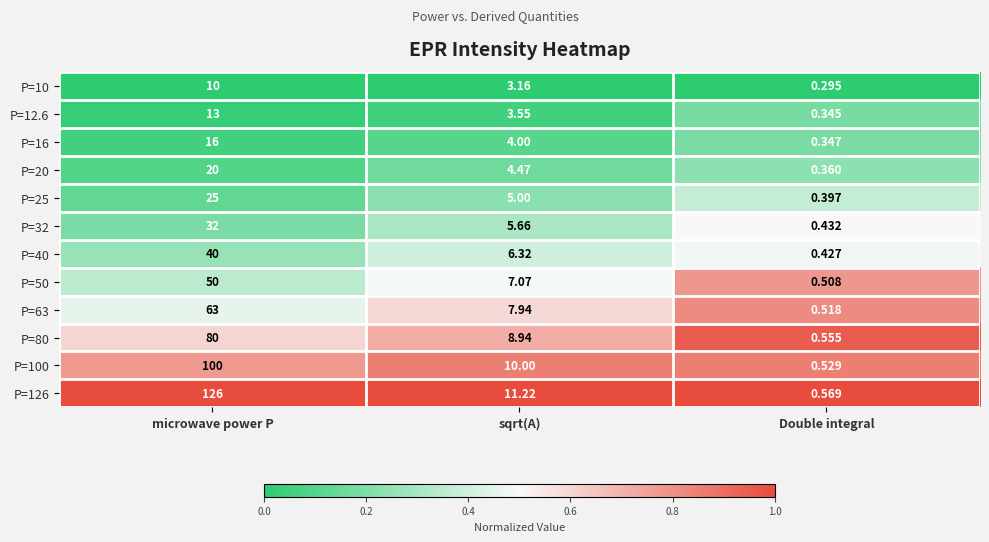

At which category is the sum across all series the highest?

microwave power P